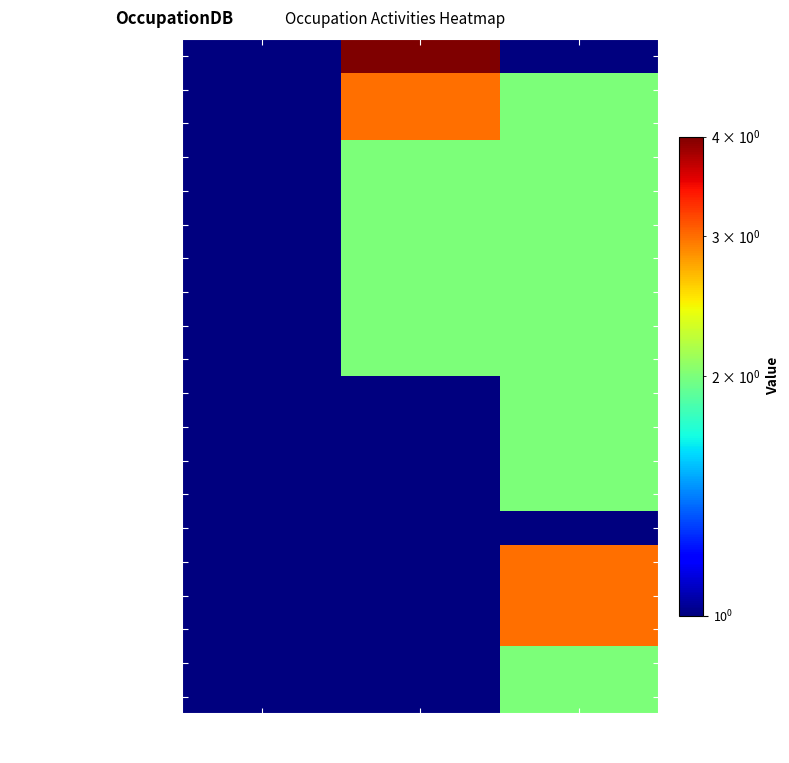

Which has a higher value, Shared Activities or Job Zone?

Shared Activities